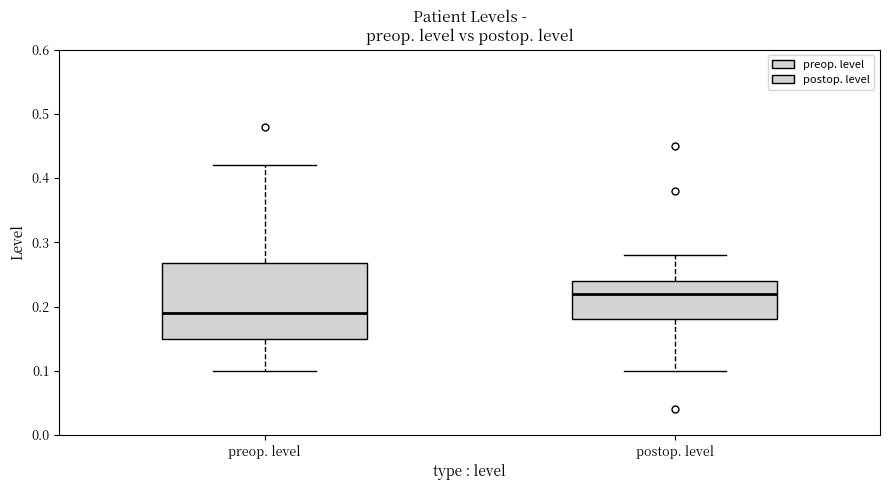

Which box has the highest median line?

postop. level